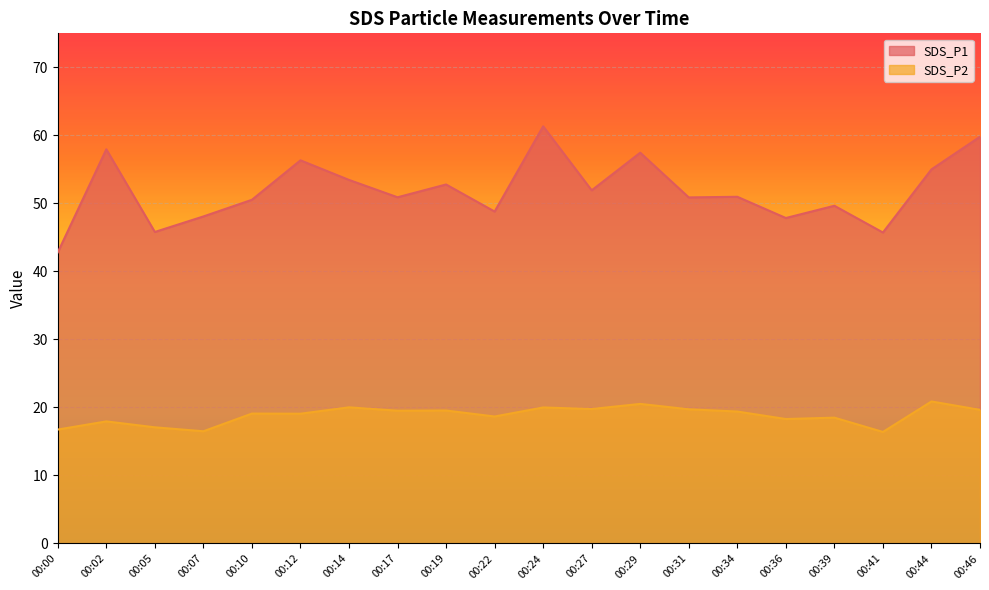

Which label corresponds to the largest value in the chart?

00:24